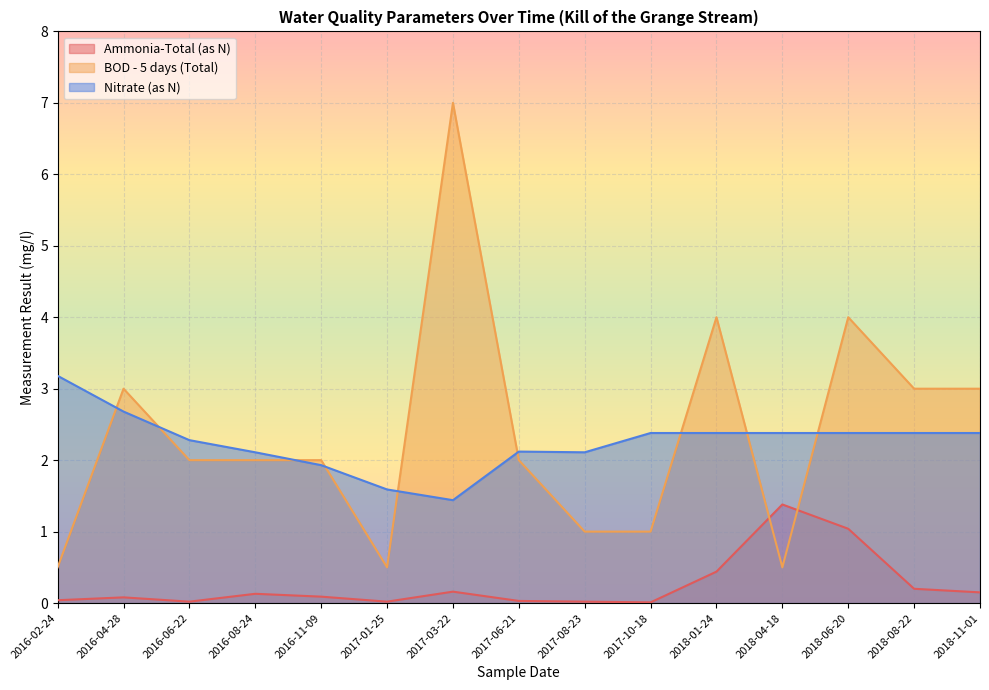

After their last crossing, which series has the higher values: Ammonia-Total (as N) or BOD - 5 days (Total)?

BOD - 5 days (Total)